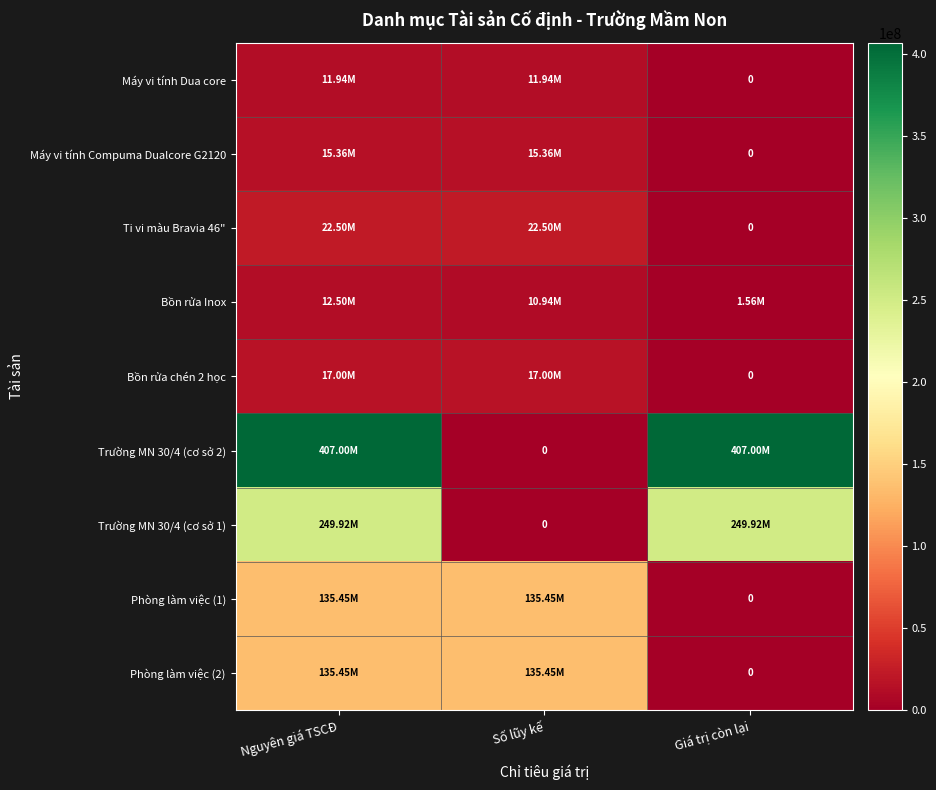

At Nguyên giá TSCĐ, list the series in order from largest to smallest.

Trường MN 30/4 (cơ sở 2), Trường MN 30/4 (cơ sở 1), Phòng làm việc (1), Phòng làm việc (2), Ti vi màu Bravia 46", Bồn rửa chén 2 học, Máy vi tính Compuma Dualcore G2120, Bồn rửa Inox, Máy vi tính Dua core